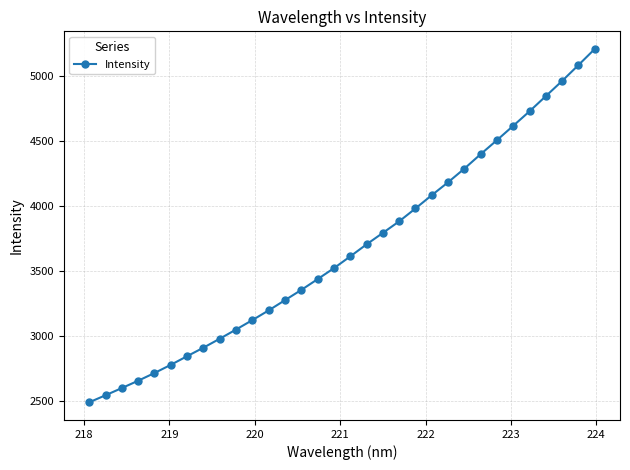

What is the maximum value shown in the chart?

5205.5